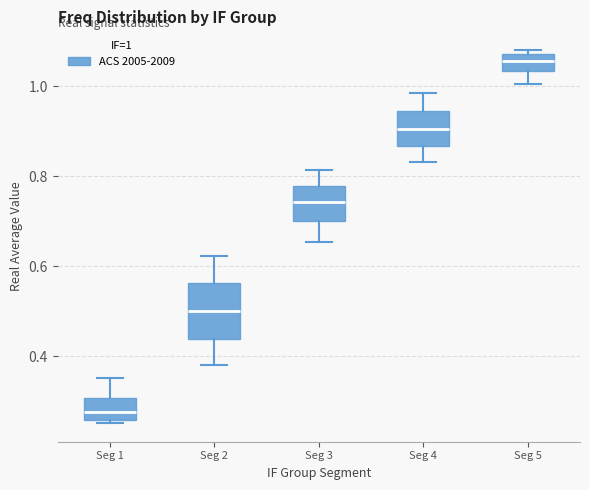

Reading left to right, transcribe this box plot: for each box, give where its median line is, the range the box spans, and where its two whiskers end, as read against the y-axis. The values are not printed on the chart, so give them approximately, as read against the axis.

Seg 1: median 0.28, box 0.26 to 0.30, whiskers 0.26 (just below the box's lower edge) to 0.36
Seg 2: median 0.50, box 0.44 to 0.56, whiskers 0.38 to 0.62
Seg 3: median 0.74, box 0.70 to 0.78, whiskers 0.66 to 0.82
Seg 4: median 0.90, box 0.86 to 0.94, whiskers 0.84 to 0.98
Seg 5: median 1.06, box 1.04 to 1.08, whiskers 1.00 to 1.08 (just above the box's upper edge)